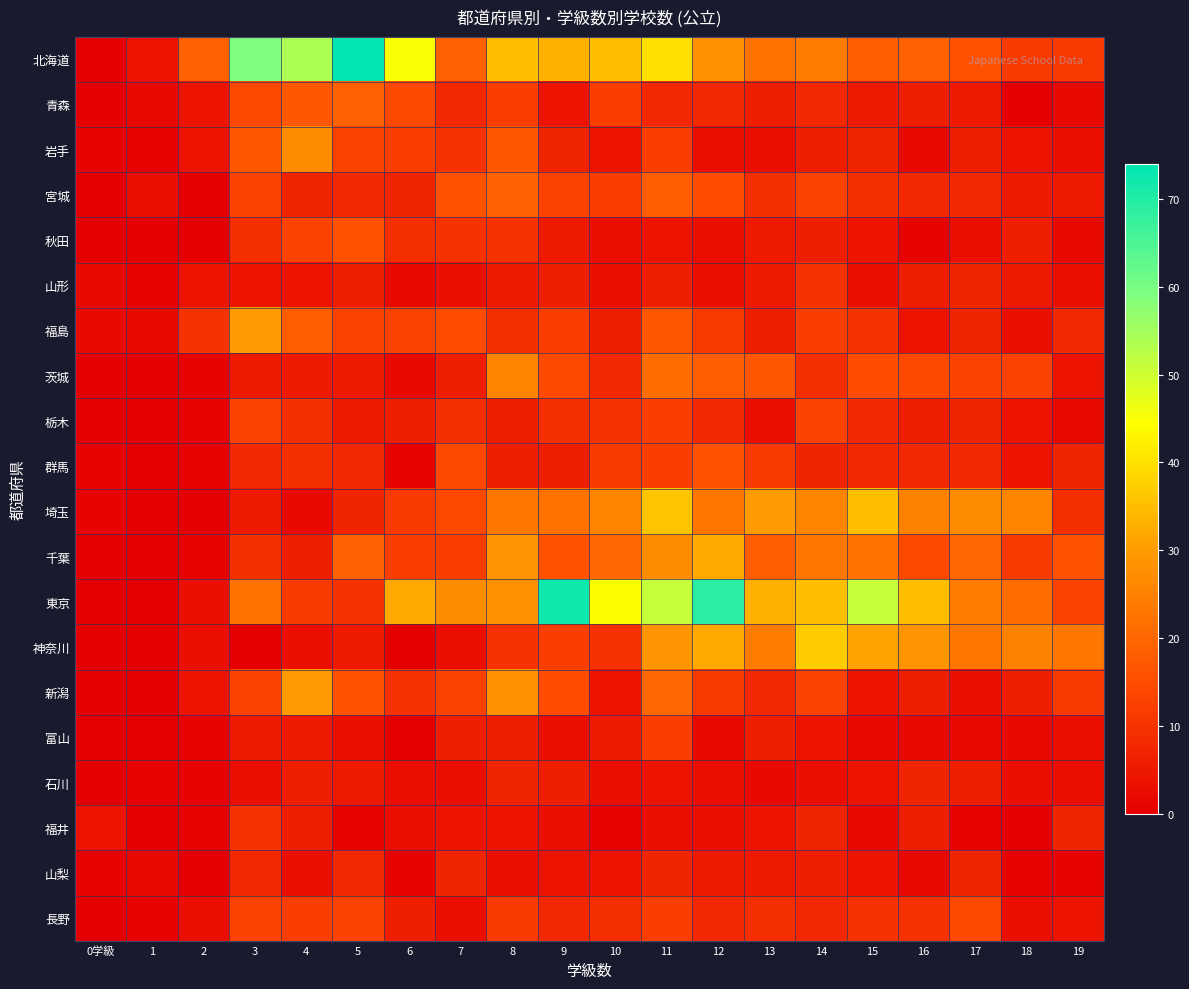

At which category is the sum across all series the highest?

11